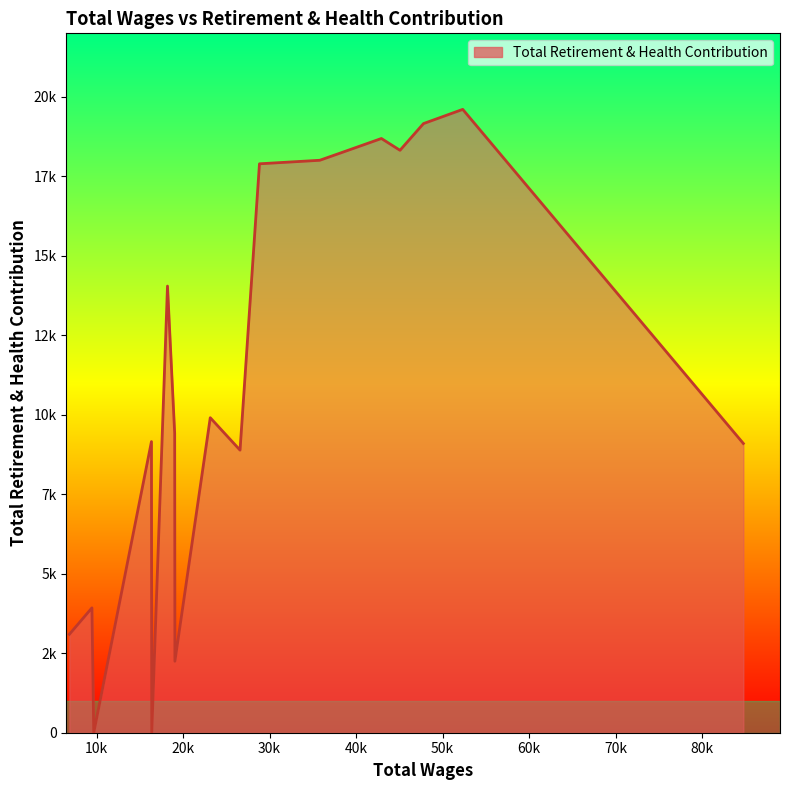

Is this an area chart (filled region under the line)?

Yes